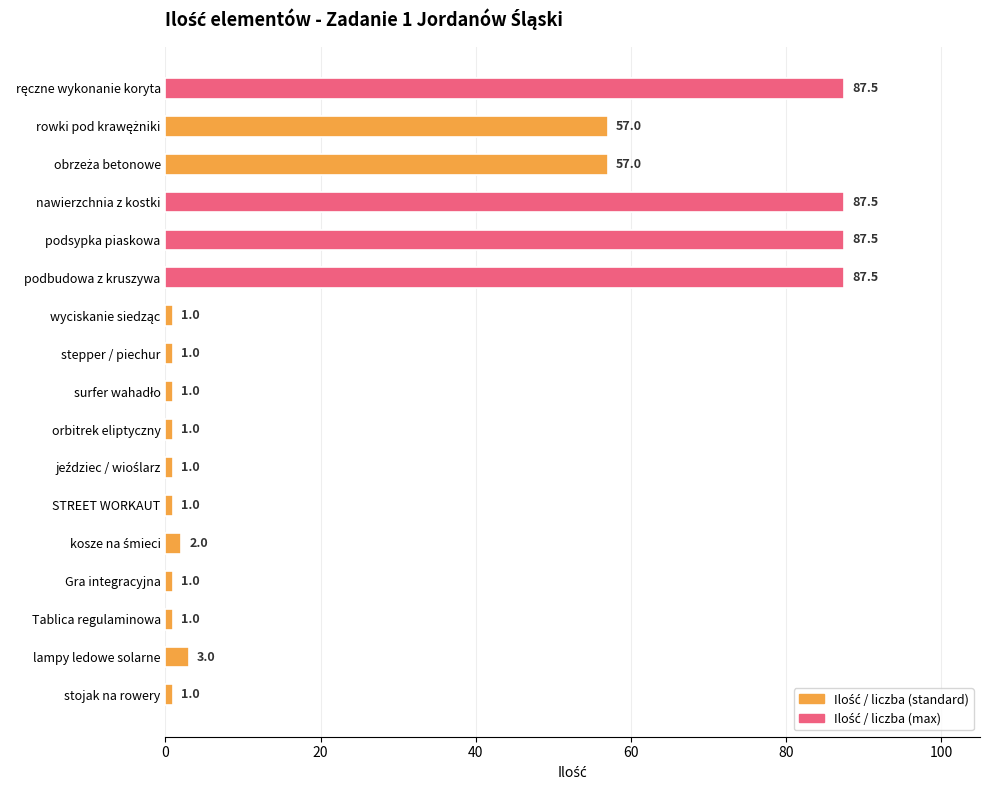

What is the value of the 9th bar from the top?

1.0